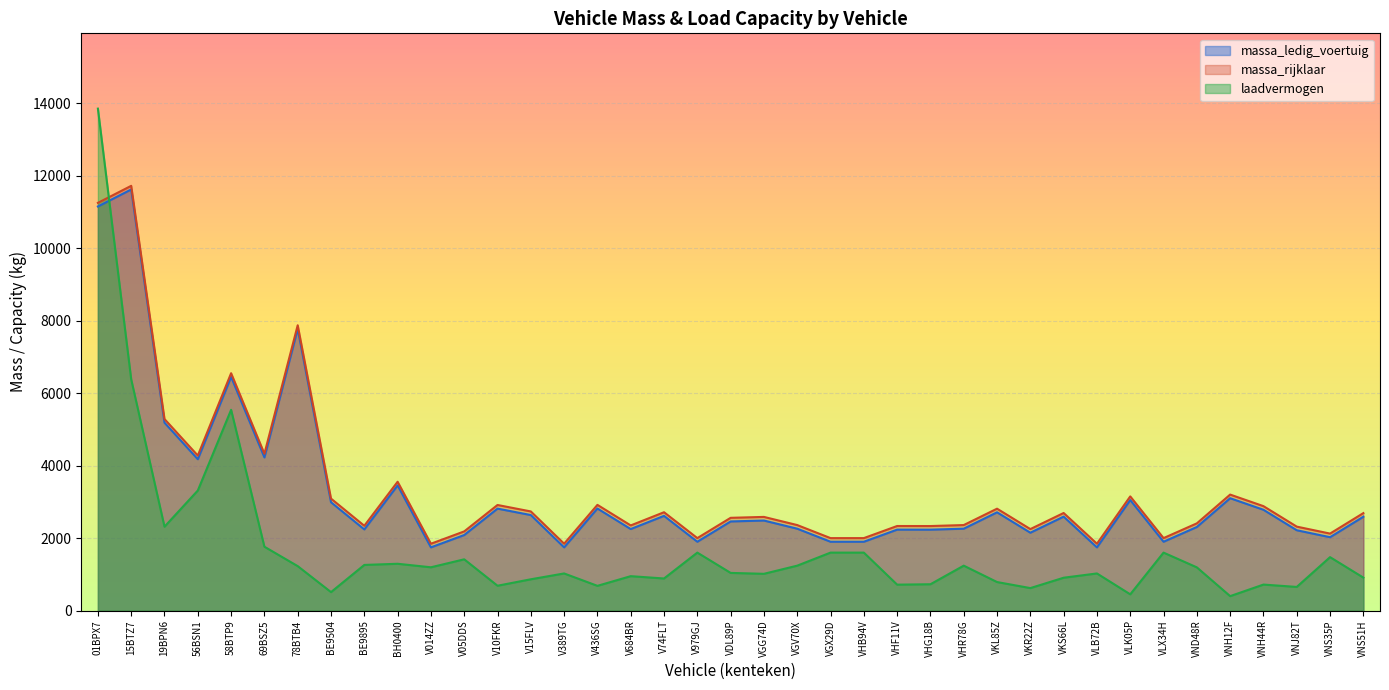

True or false: massa_rijklaar has more than 1 interior local peaks.

True